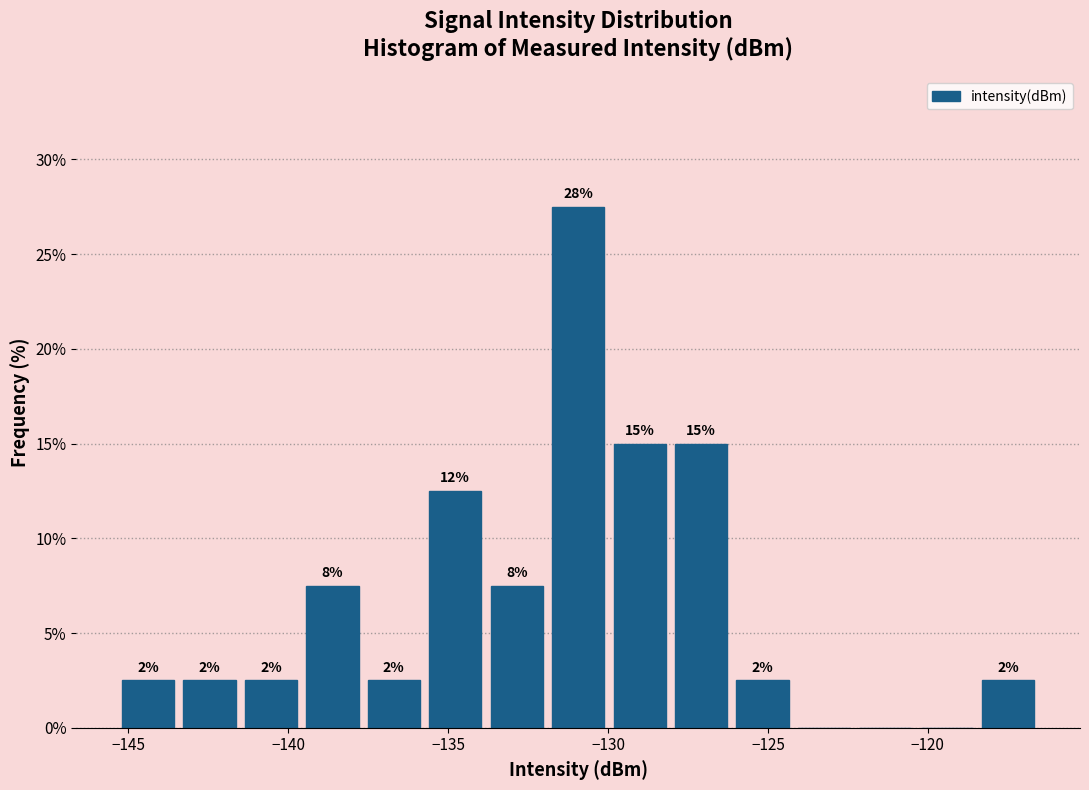

Read against the x-axis, roughly where is the centre of the tallest bar?

-131.0